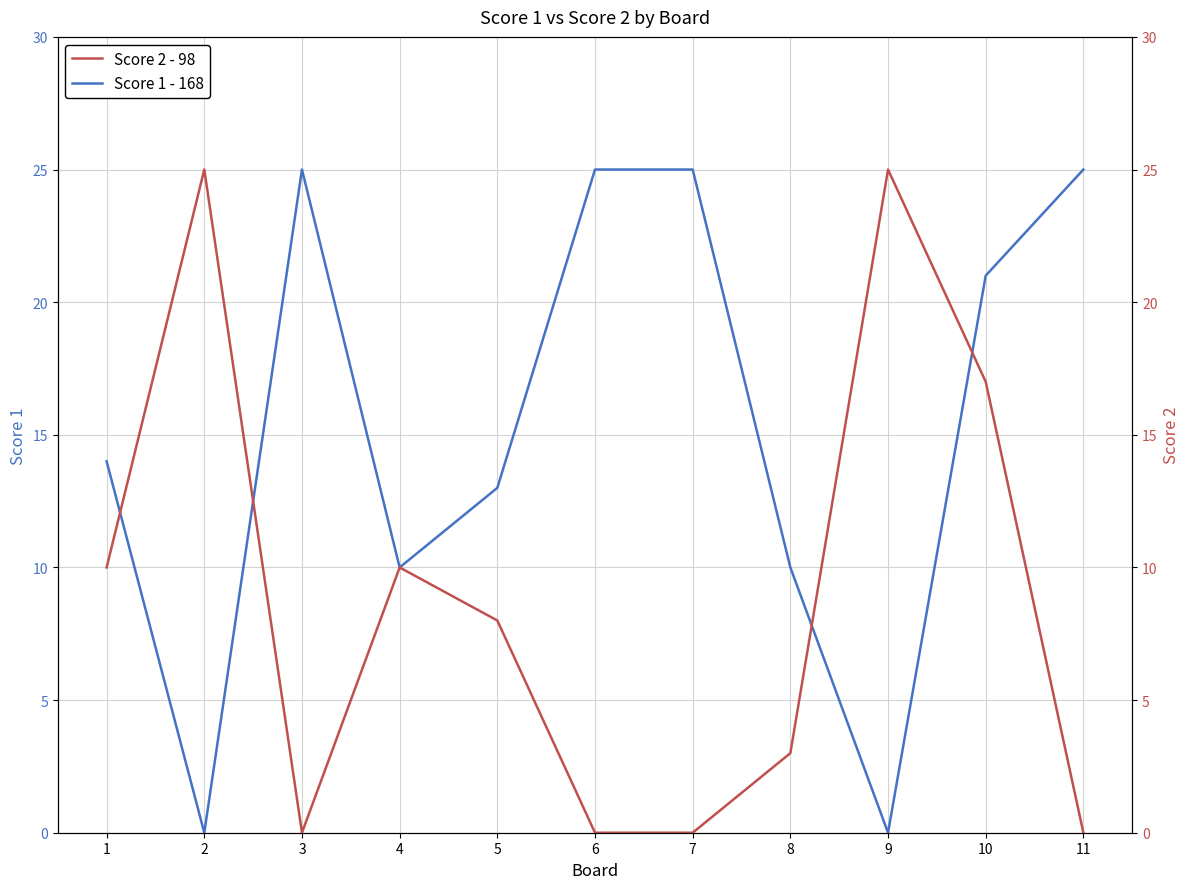

Is the value of Score 2 at 6 greater than the value of Score 1 at 4?

No